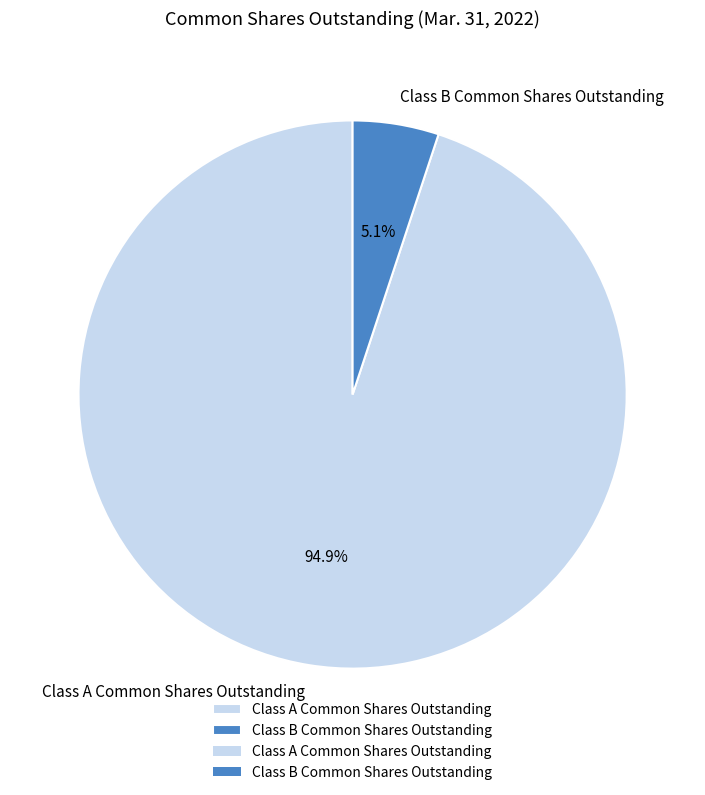

To the nearest percent, what percentage of the pie is Class A Common Shares Outstanding?

95%